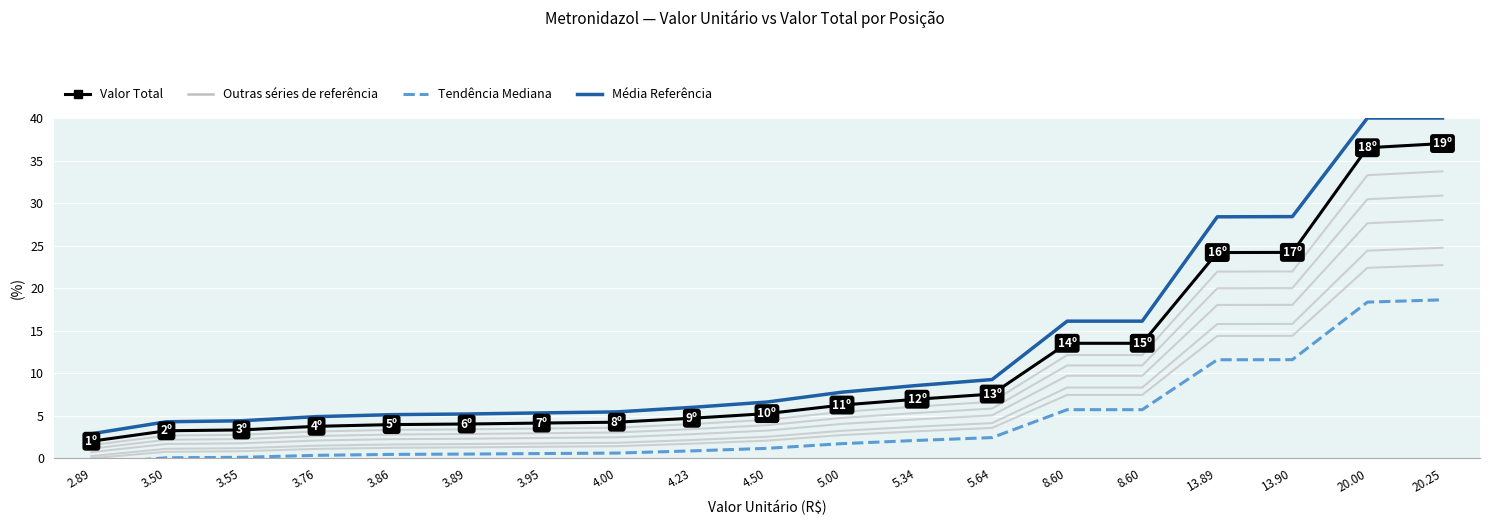

Rank the categories by Tendência Mediana value from highest to lowest.

20.25, 20.00, 13.90, 13.89, 8.60, 8.60, 5.64, 5.34, 5.00, 4.50, 4.23, 4.00, 3.95, 3.89, 3.86, 3.76, 3.55, 3.50, 2.89